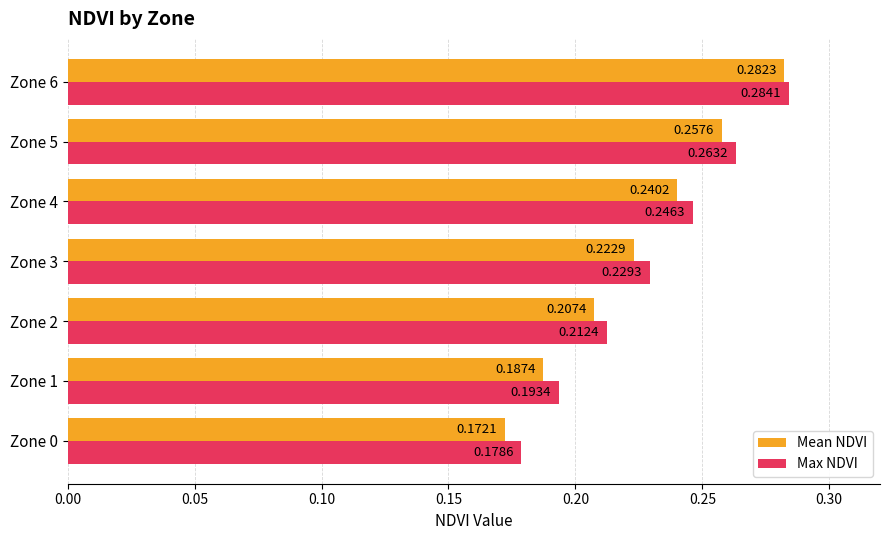

List the series in order of their overall mean, highest first.

Max NDVI, Mean NDVI